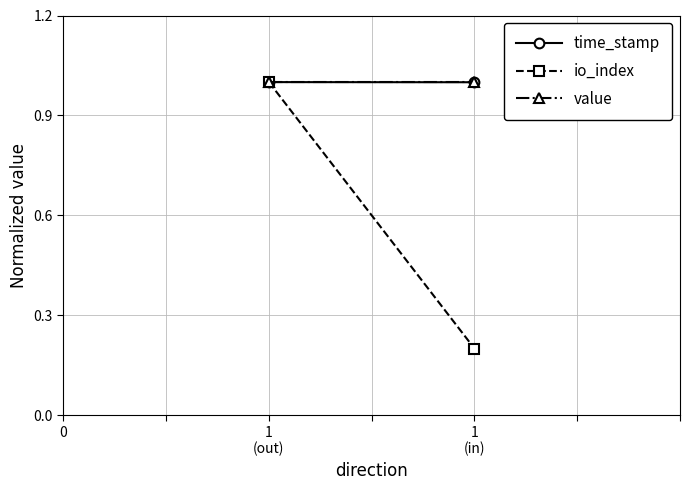

What is the maximum value for value?

1.0